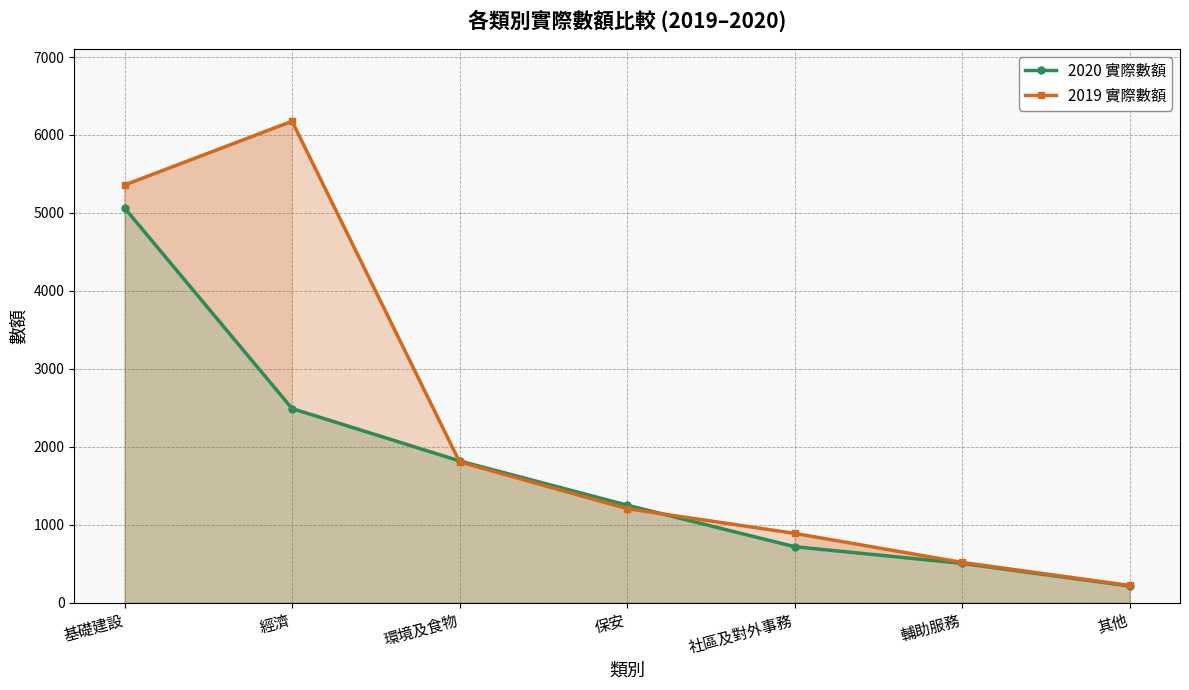

The value of 2019 實際數額 at 其他 is 221. True or false?

True